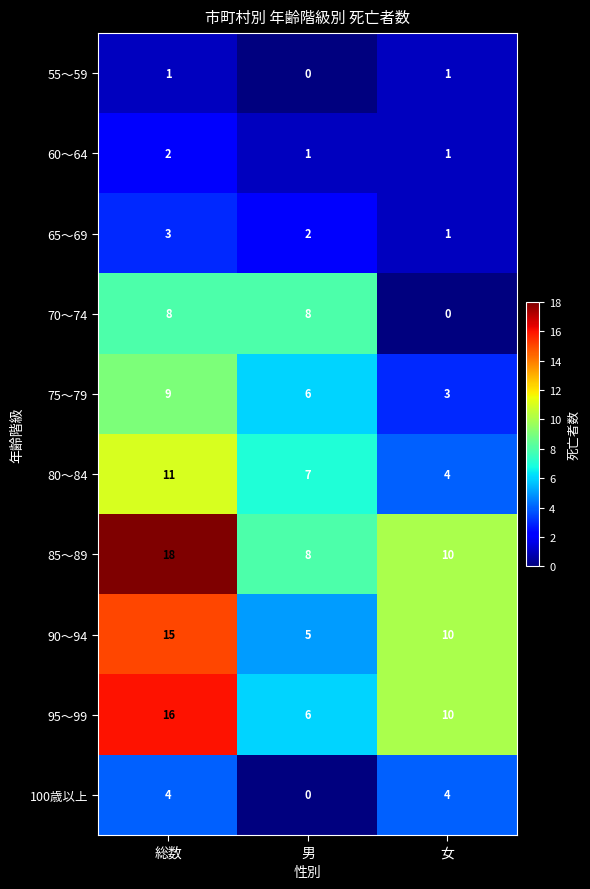

Reading left to right, list all the values displayed in this chart.

55～59: 総数=1	男=0	女=1
60～64: 総数=2	男=1	女=1
65～69: 総数=3	男=2	女=1
70～74: 総数=8	男=8	女=0
75～79: 総数=9	男=6	女=3
80～84: 総数=11	男=7	女=4
85～89: 総数=18	男=8	女=10
90～94: 総数=15	男=5	女=10
95～99: 総数=16	男=6	女=10
100歳以上: 総数=4	男=0	女=4